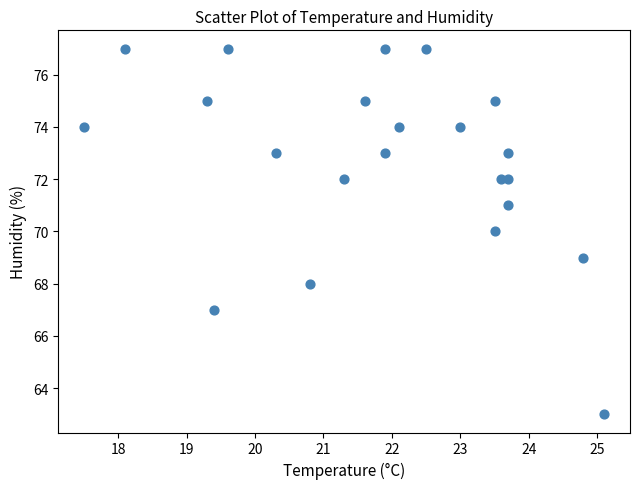

What is the range of Y values (max minus min)?

14